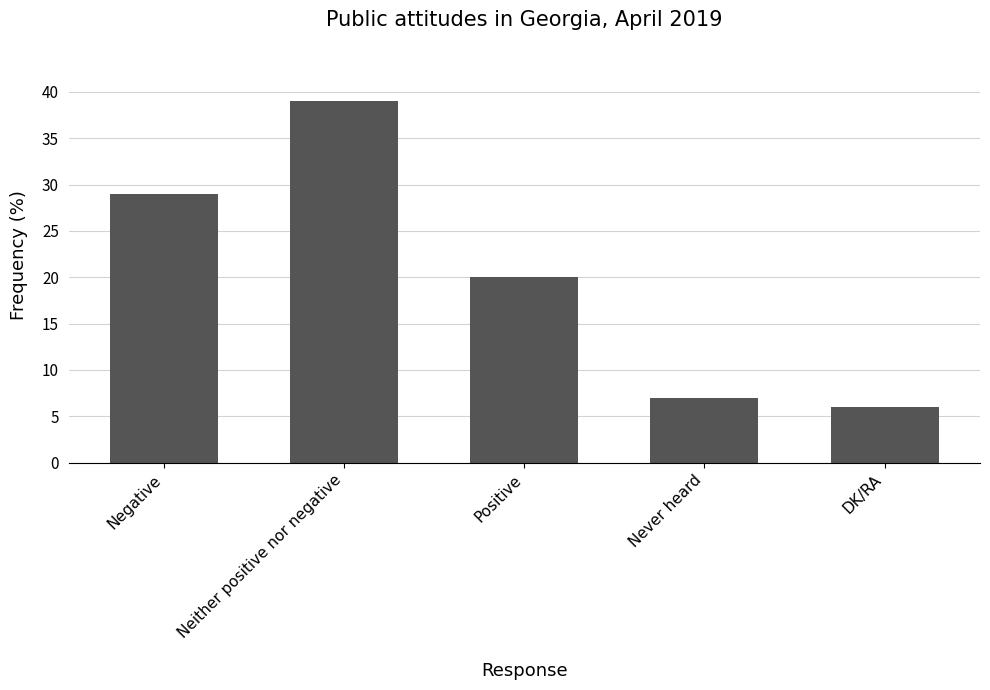

How many categories are shown in the chart?

5